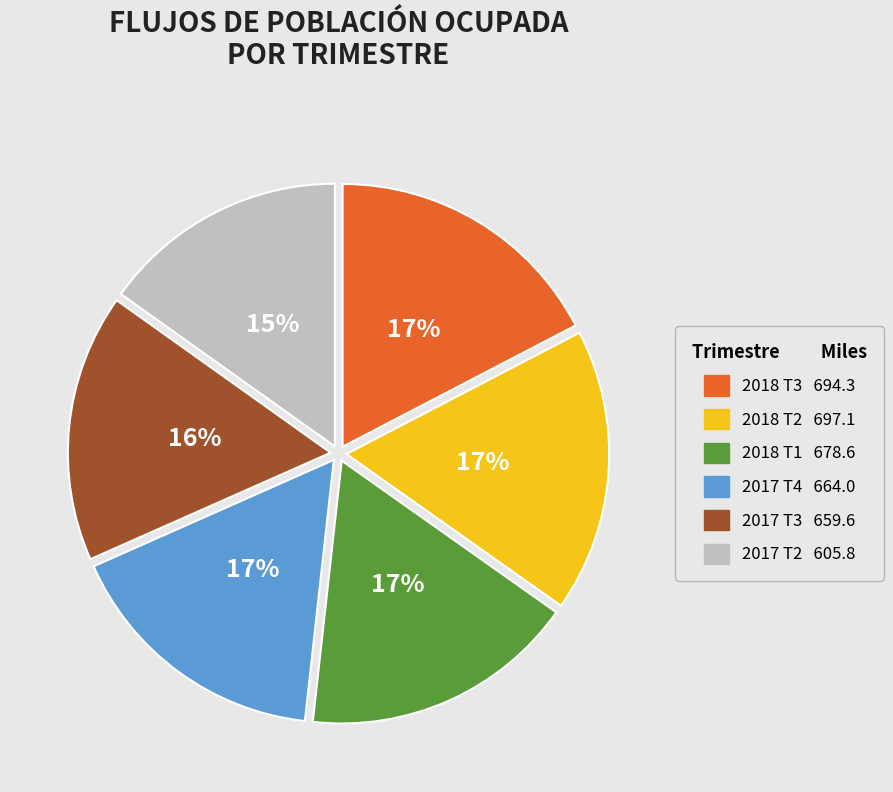

Is there any slice that represents more than half of the pie?

No